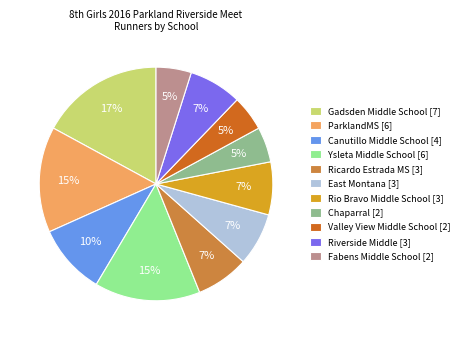

To the nearest percent, what is the combined percentage of Riverside Middle and Chaparral?

12%